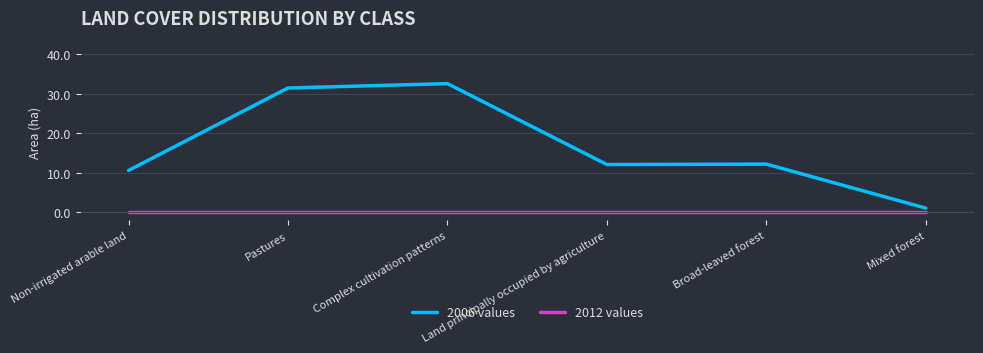

Is the value of 2006 values at Mixed forest greater than the value of 2012 values at Pastures?

Yes